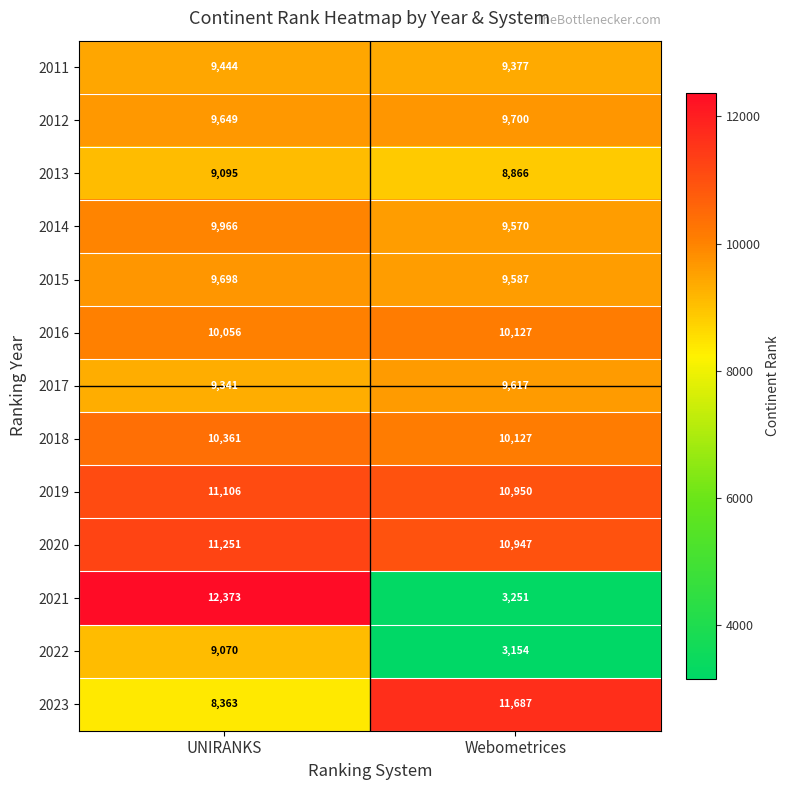

Read the 2020 value at Webometrices.

10947